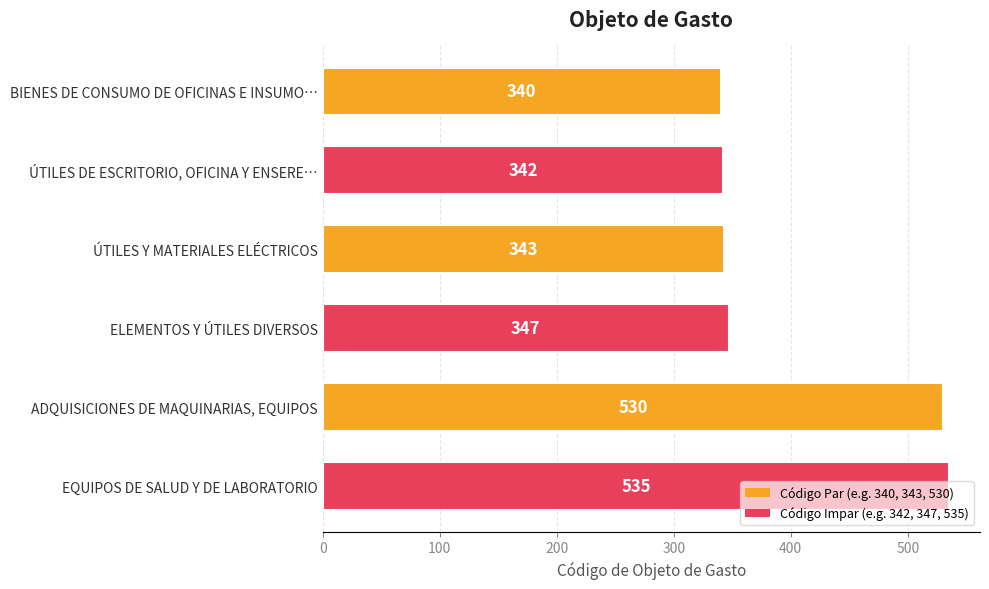

Which has a higher value, ÚTILES Y MATERIALES ELÉCTRICOS or ELEMENTOS Y ÚTILES DIVERSOS?

ELEMENTOS Y ÚTILES DIVERSOS